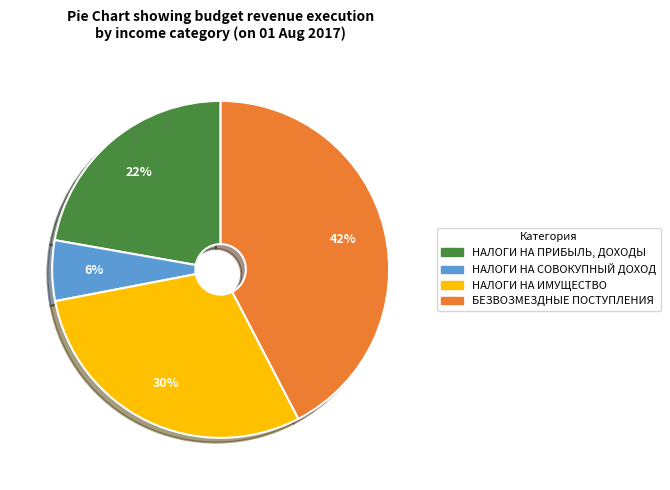

Count the number of slices in the pie.

4